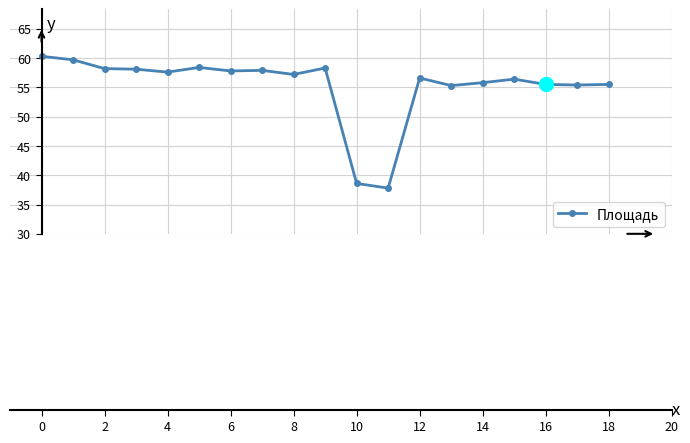

True or false: the data has more than 1 interior local peaks.

True